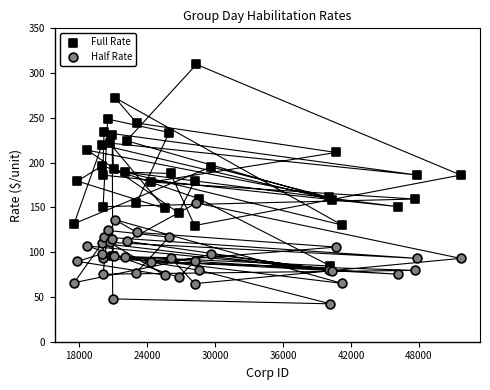

Which series contains the lowest Y value?

Half Rate